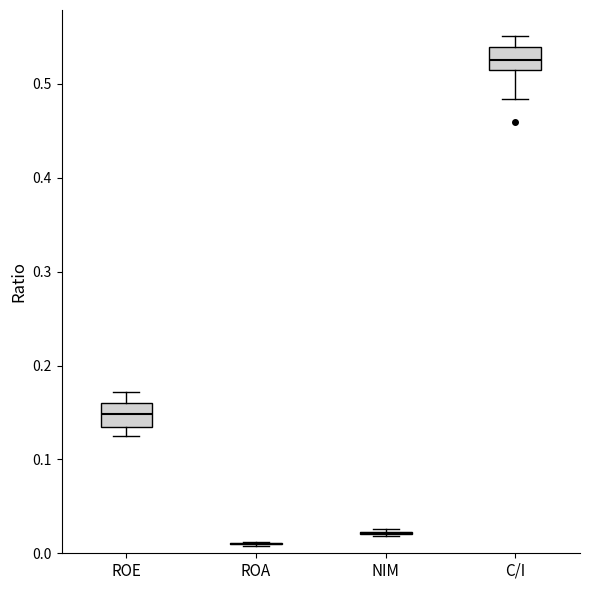

Reading left to right, transcribe this box plot: for each box, give where its median line is, the range the box spans, and where its two whiskers end, as read against the y-axis. The values are not printed on the chart, so give them approximately, as read against the axis.

ROE: median 0.15, box 0.13 to 0.16, whiskers 0.12 to 0.17
ROA: box collapsed to a line at 0.01, whiskers 0.01 to 0.01
NIM: box collapsed to a line at 0.02, whiskers 0.02 to 0.03
C/I: median 0.53, box 0.51 to 0.54, whiskers 0.48 to 0.55